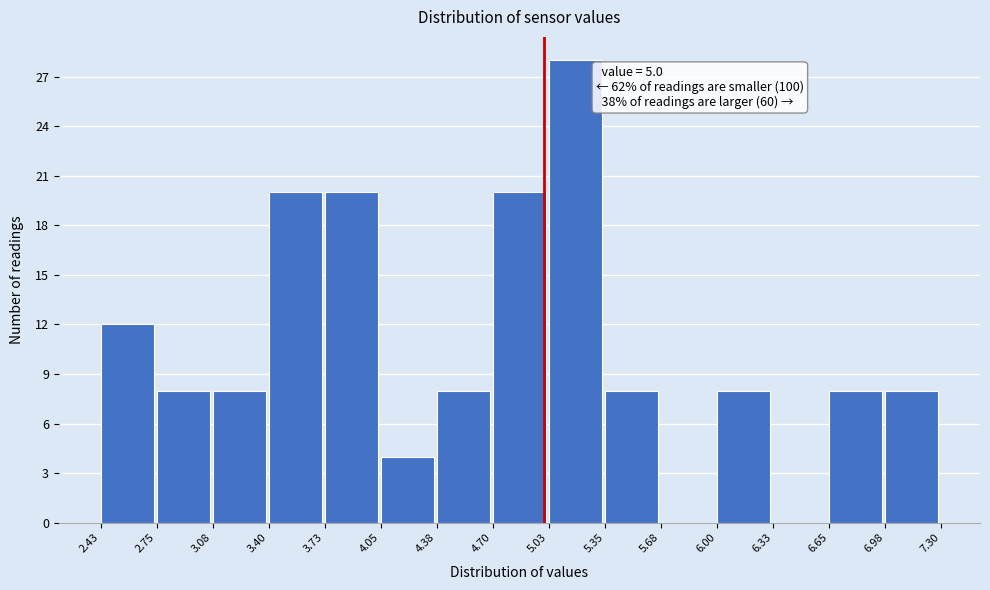

Over which range of the x-axis is the bar tallest?

5.03 to 5.35